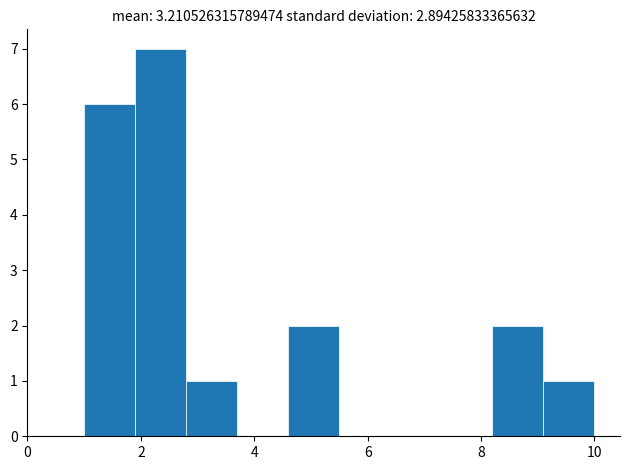

Which range on the x-axis has the tallest bar?

1.9 to 2.8